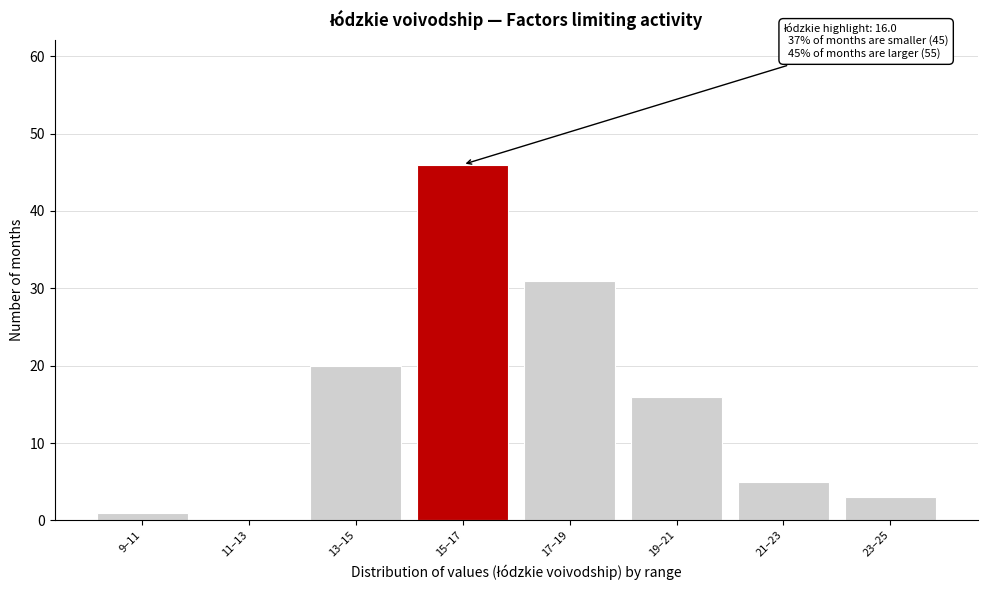

Reading left to right, what are all the values shown in this chart?

9–11=1	11–13=0	13–15=20	15–17=46	17–19=31	19–21=16	21–23=5	23–25=3